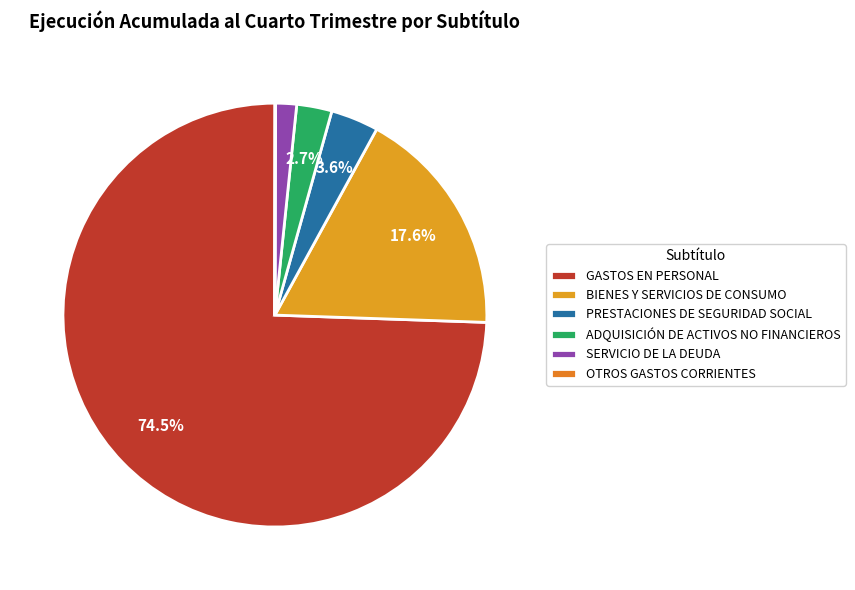

To the nearest percent, what percentage of the pie is BIENES Y SERVICIOS DE CONSUMO?

18%